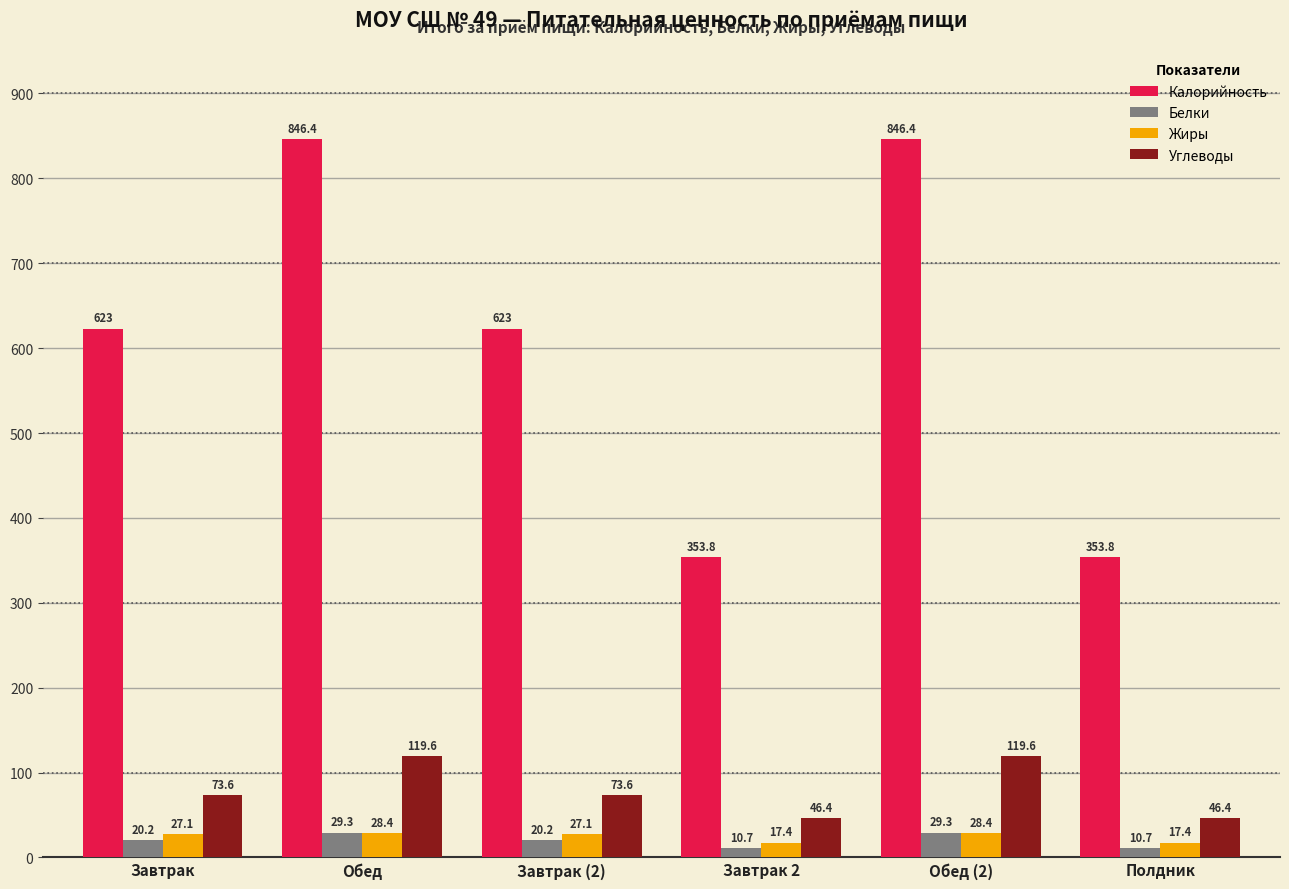

What is the total value across all series at Завтрак (2)?

743.9